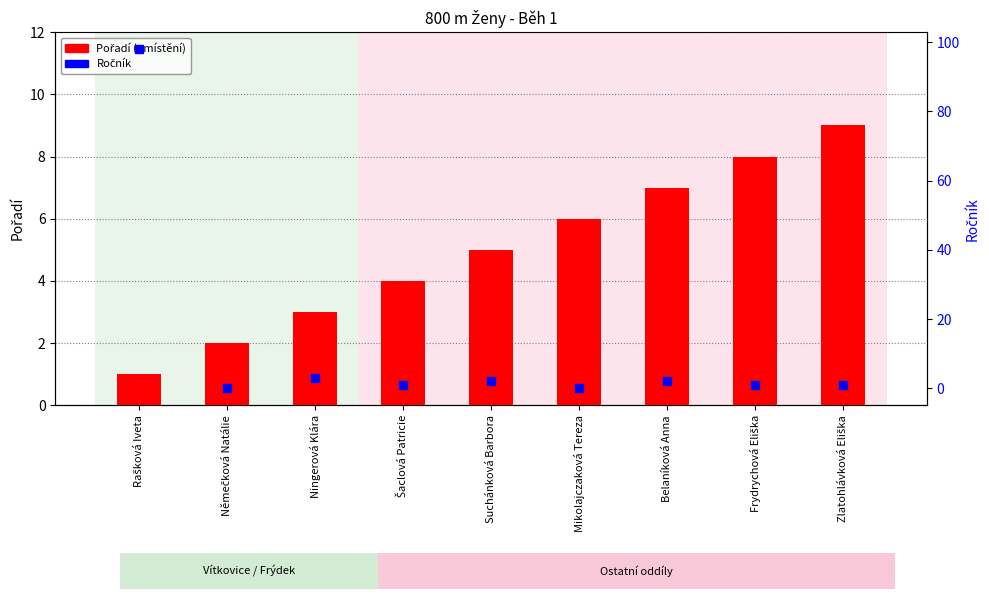

Which series contains the lowest Y value?

Ročník